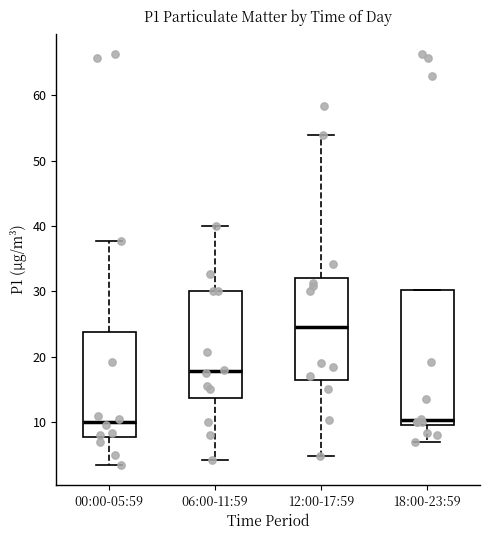

Where does the upper whisker of the box for 12:00-17:59 end on the y-axis? The values are not printed on the chart, so give them approximately, as read against the axis.

54